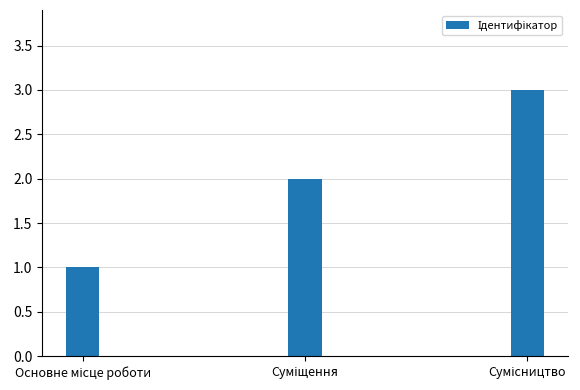

Does the chart contain stacked bars?

No